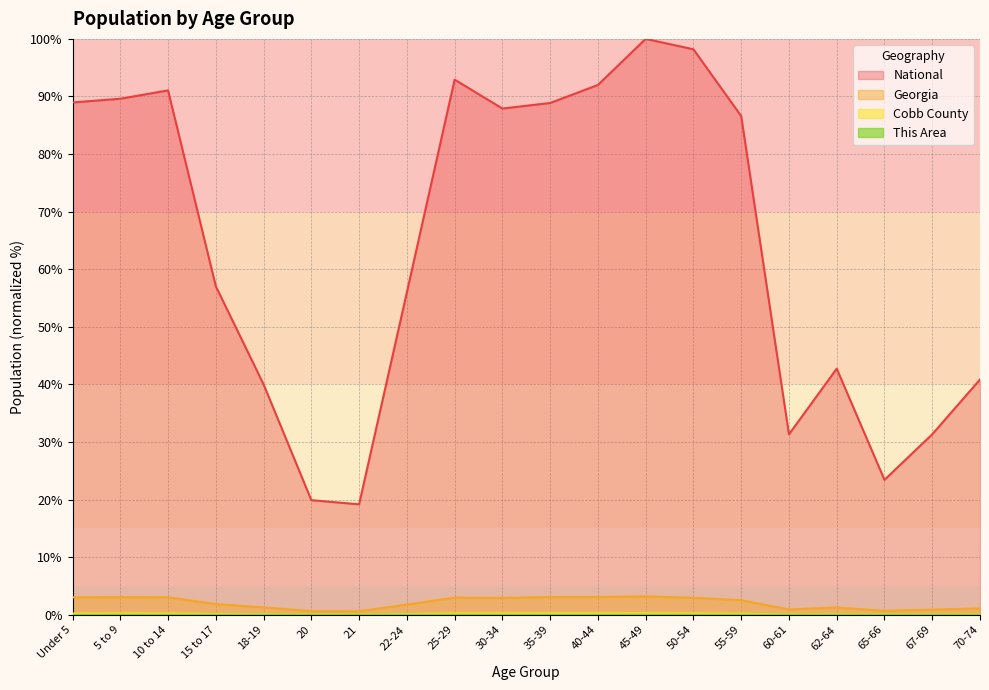

What is the maximum value shown in the chart?

100.0